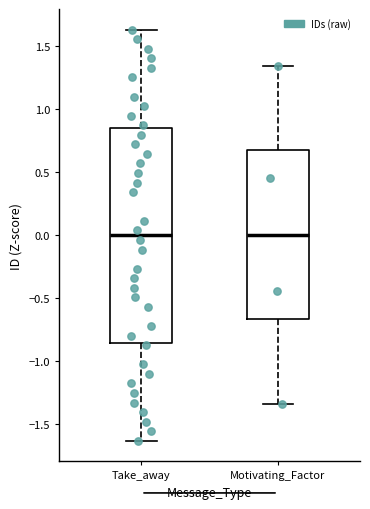

Reading left to right, transcribe this box plot: for each box, give where its median line is, the range the box spans, and where its two whiskers end, as read against the y-axis. The values are not printed on the chart, so give them approximately, as read against the axis.

Take_away: median 0.00, box -0.85 to 0.85, whiskers -1.65 to 1.65
Motivating_Factor: median 0.00, box -0.65 to 0.65, whiskers -1.35 to 1.35